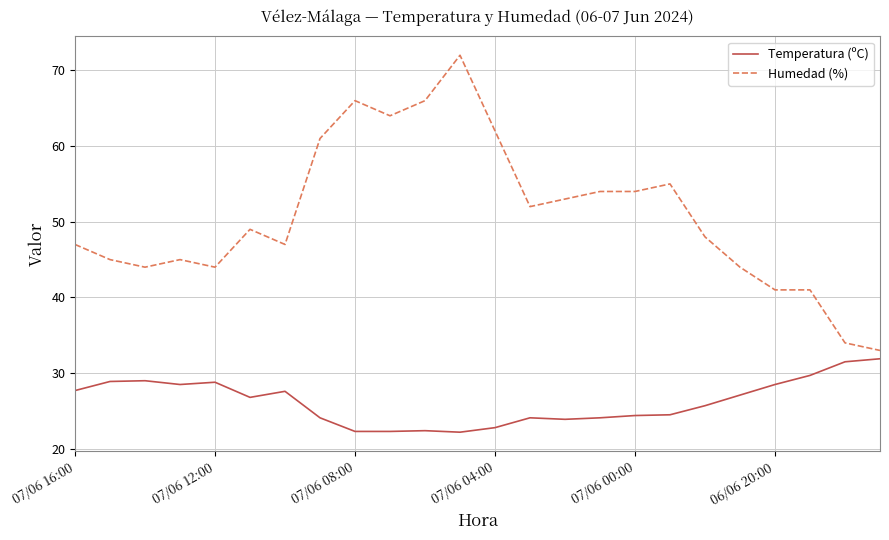

List the series in order of their overall mean, lowest first.

Temperatura (ºC), Humedad (%)